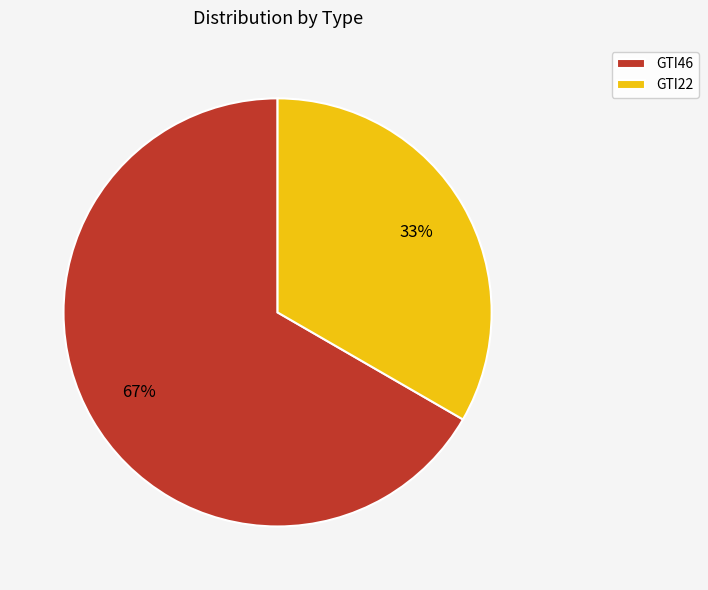

Between GTI46 and GTI22, which is larger?

GTI46